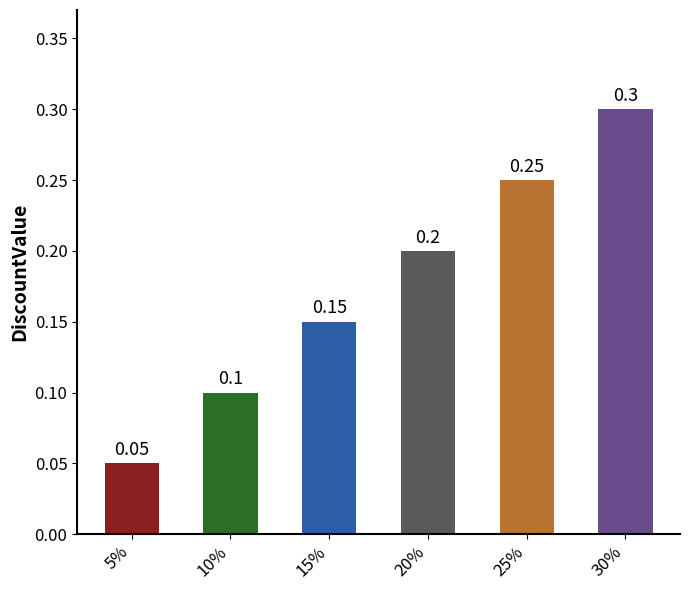

Between 5% and 25%, which is larger?

25%